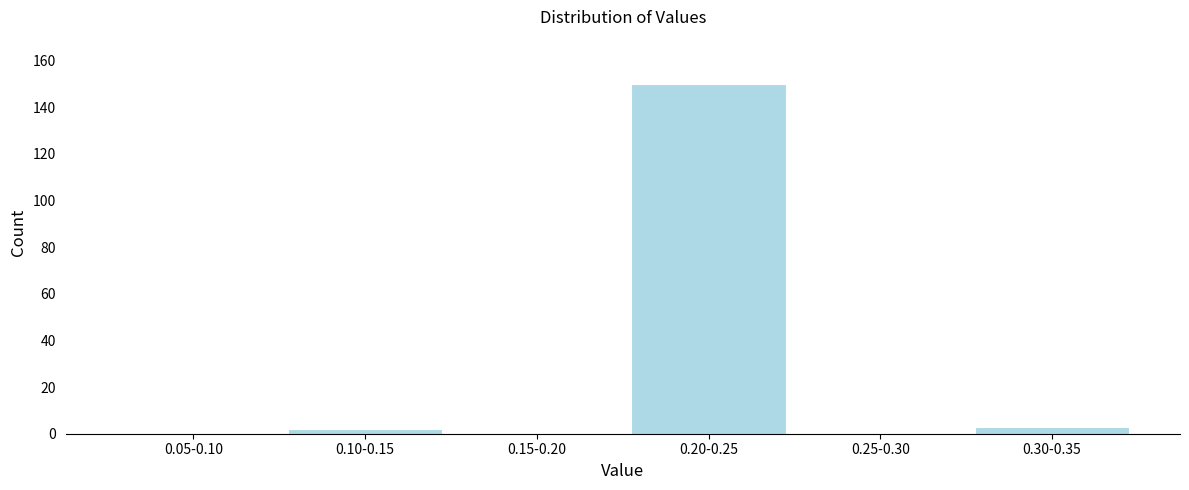

Reading left to right, transcribe all the data shown in this chart.

0.05-0.10=0	0.10-0.15=2	0.15-0.20=0	0.20-0.25=150	0.25-0.30=0	0.30-0.35=3